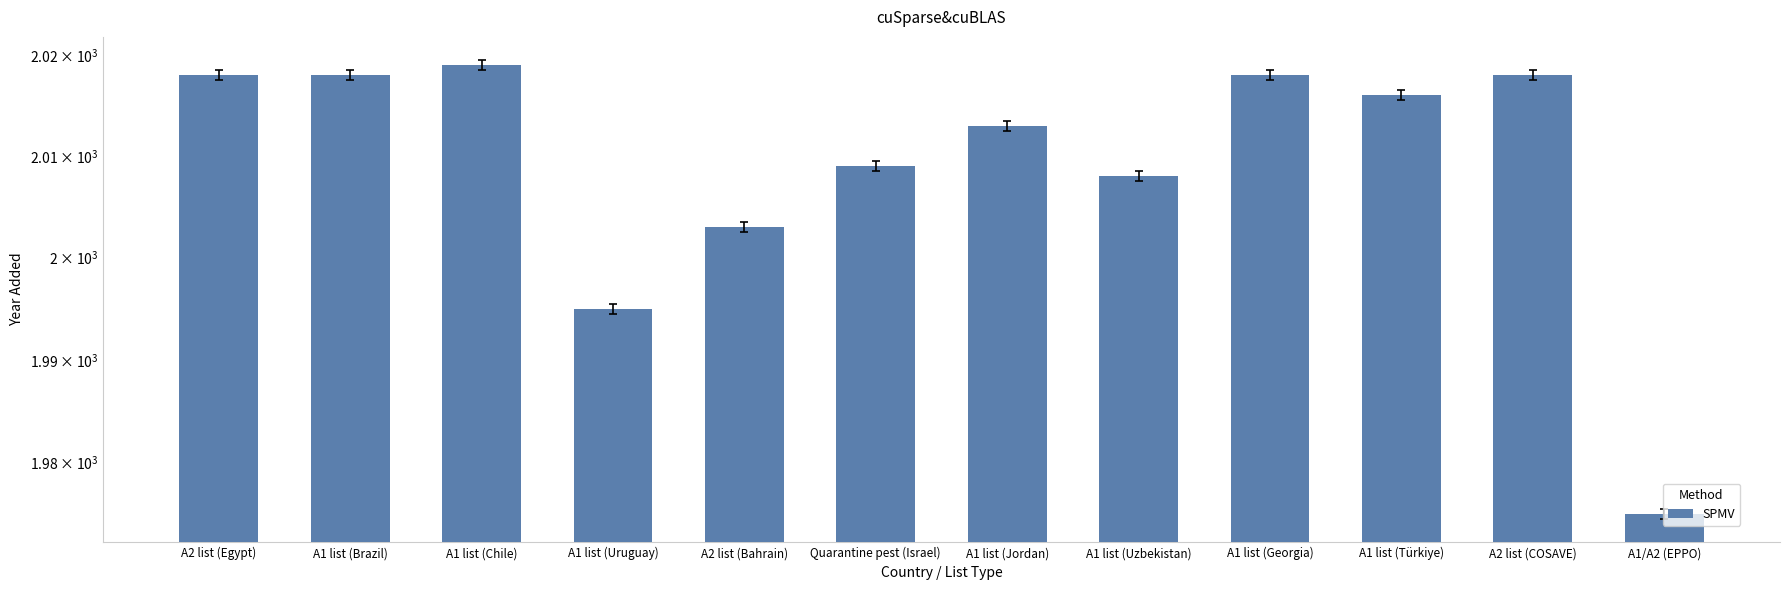

What position from the right is A2 list (COSAVE)?

2